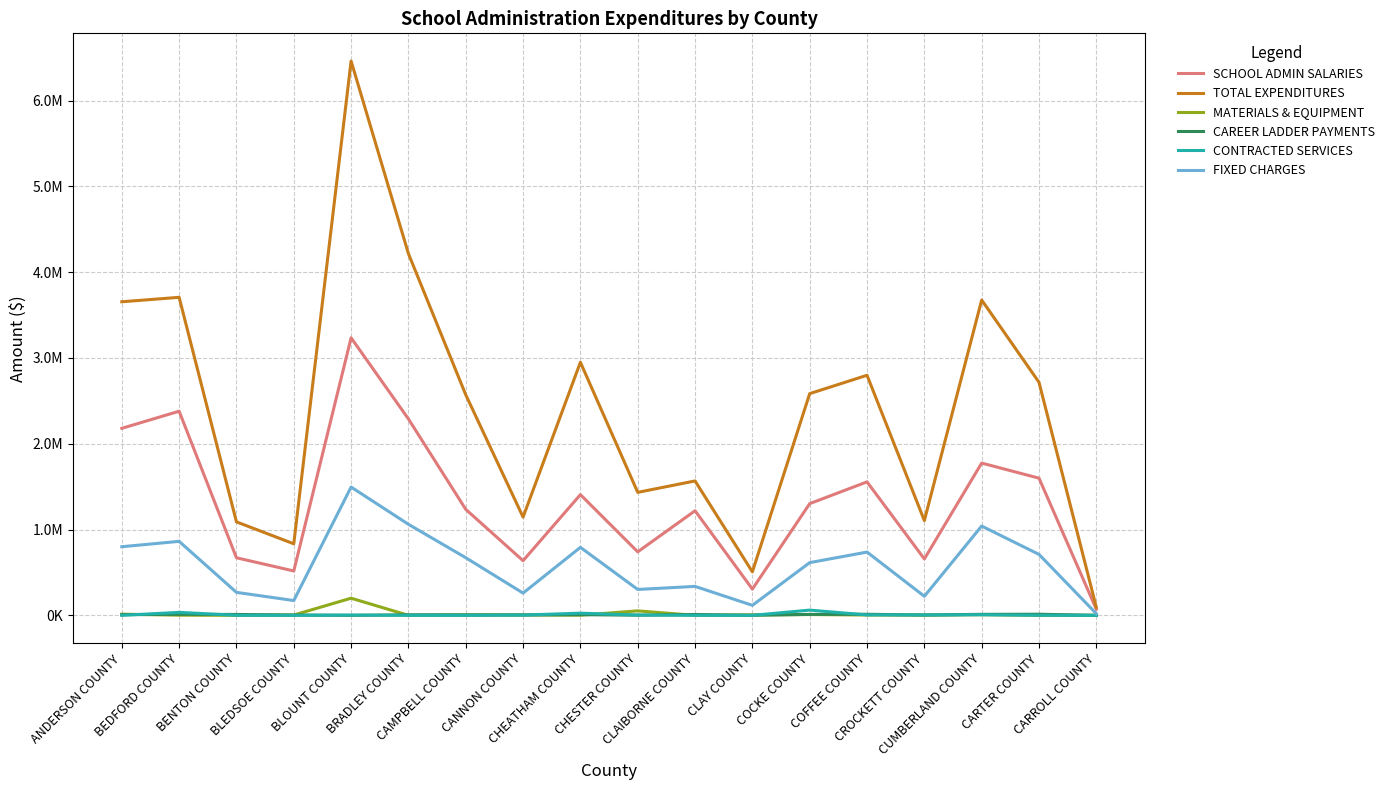

Does the chart display data point markers on the line(s)?

No